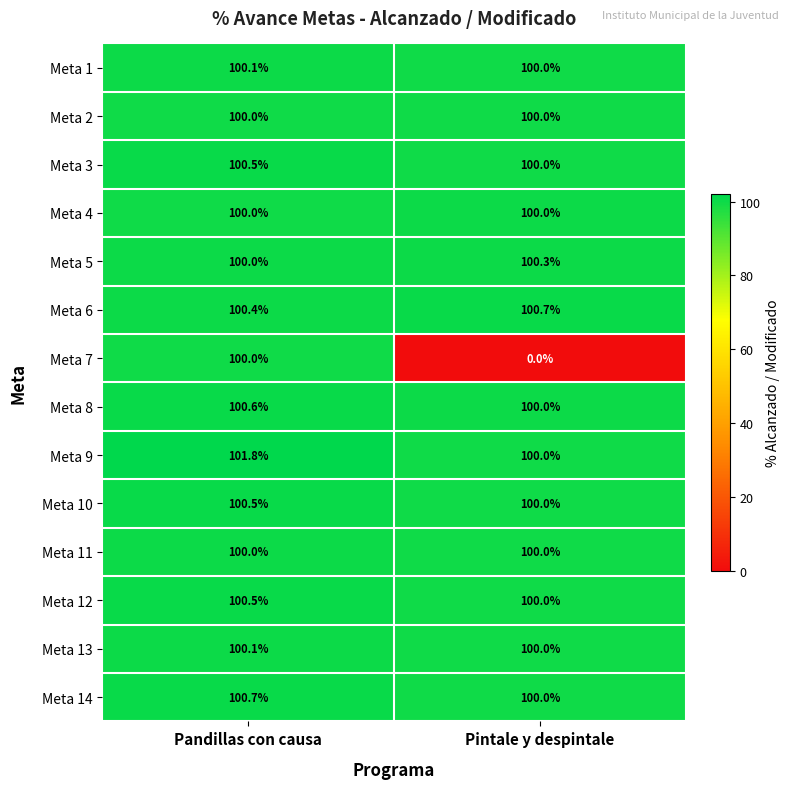

What is the approximate value of Meta 2 at Pandillas con causa?

100.0